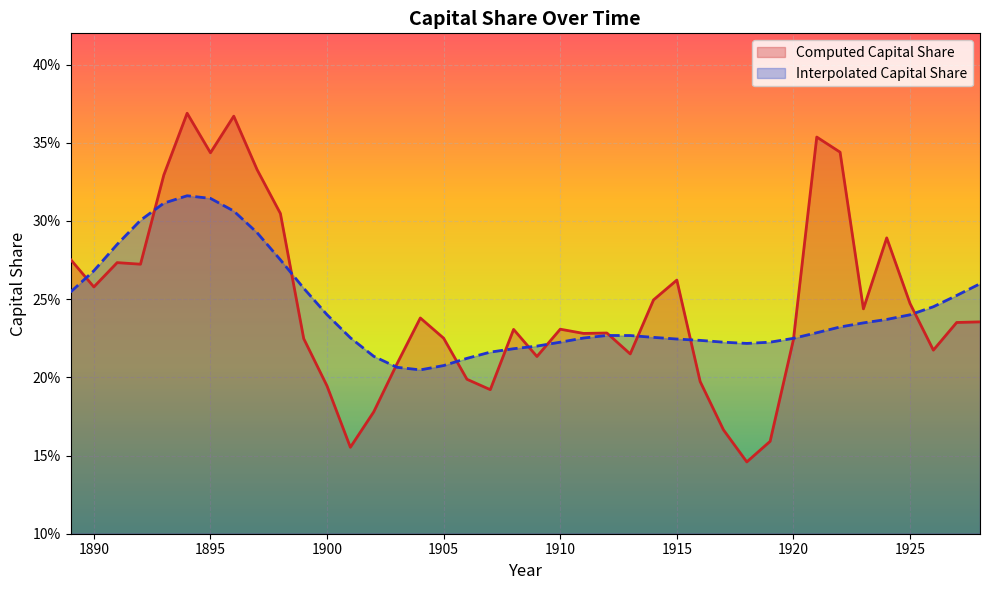

Which series has the largest total across all categories?

Computed Capital Share